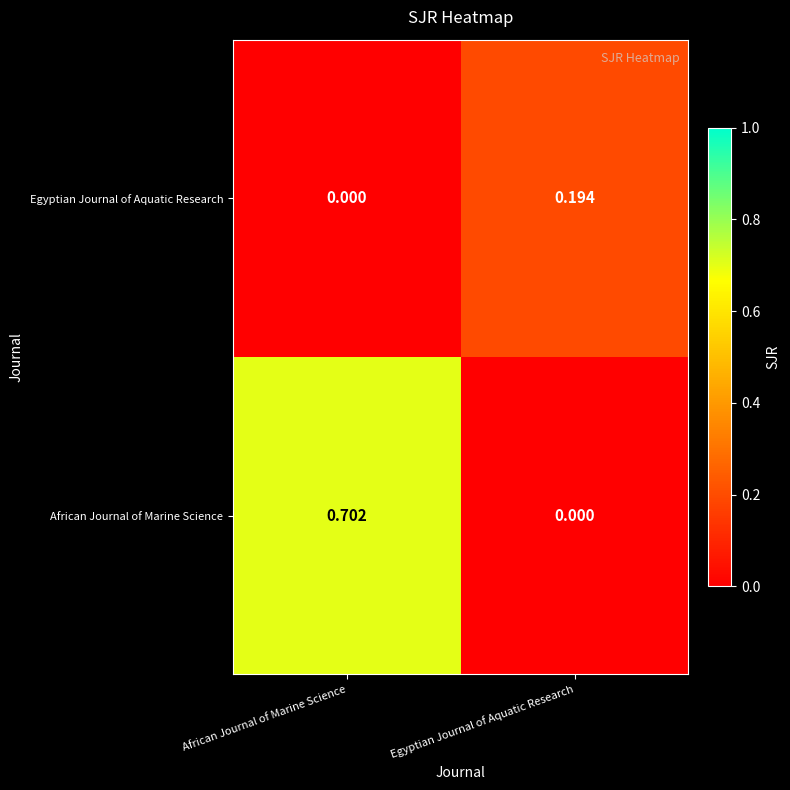

At which label does African Journal of Marine Science reach its minimum?

Egyptian Journal of Aquatic Research